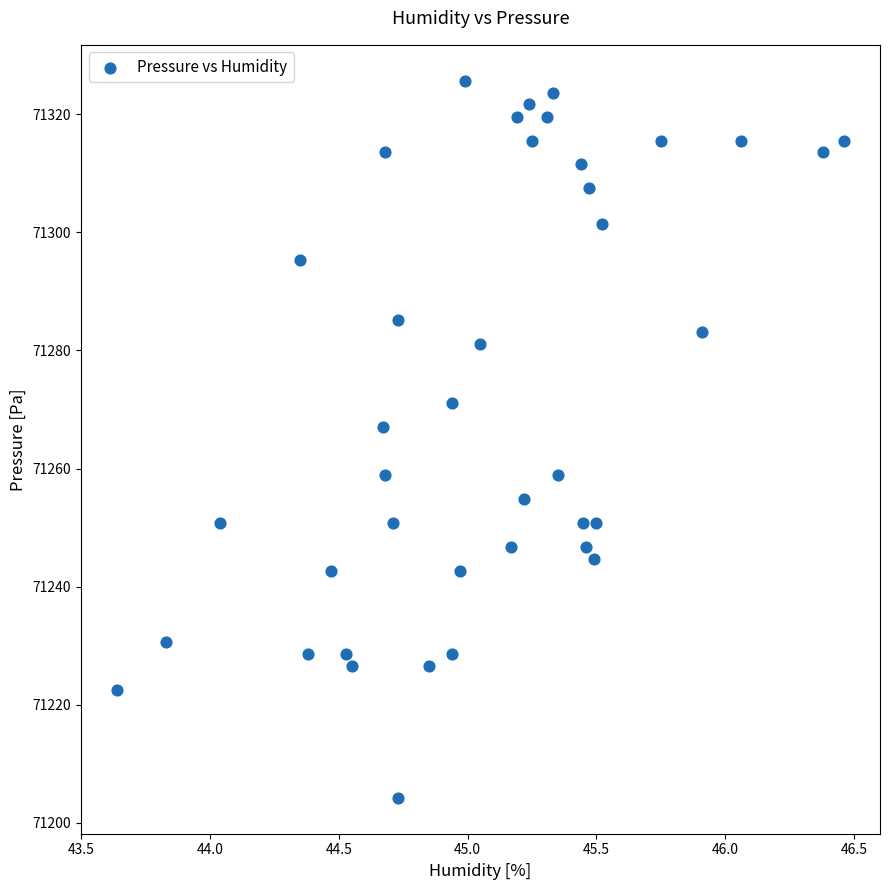

What Y value in the scatter plot is closest to 71264?

71267.0